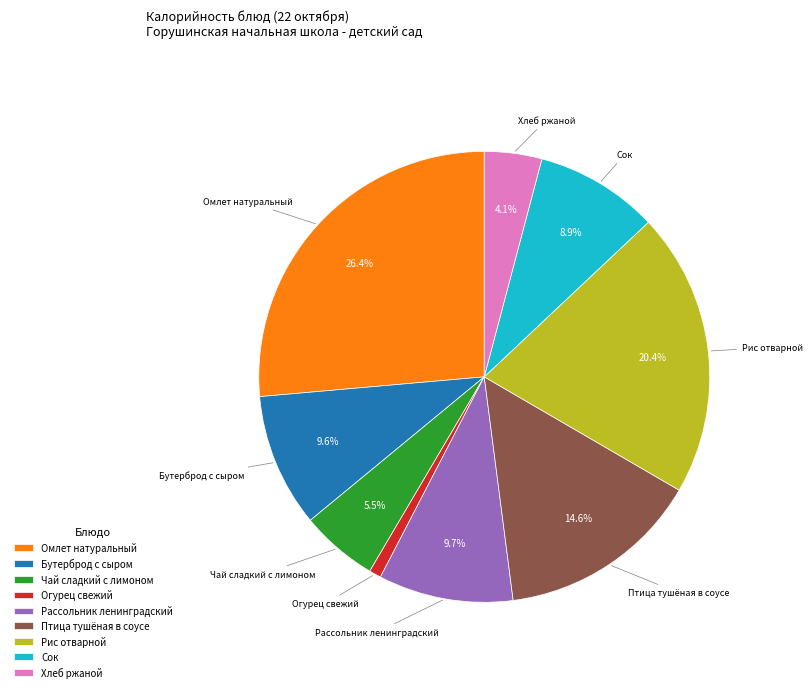

What is the largest slice in the pie chart?

Омлет натуральный